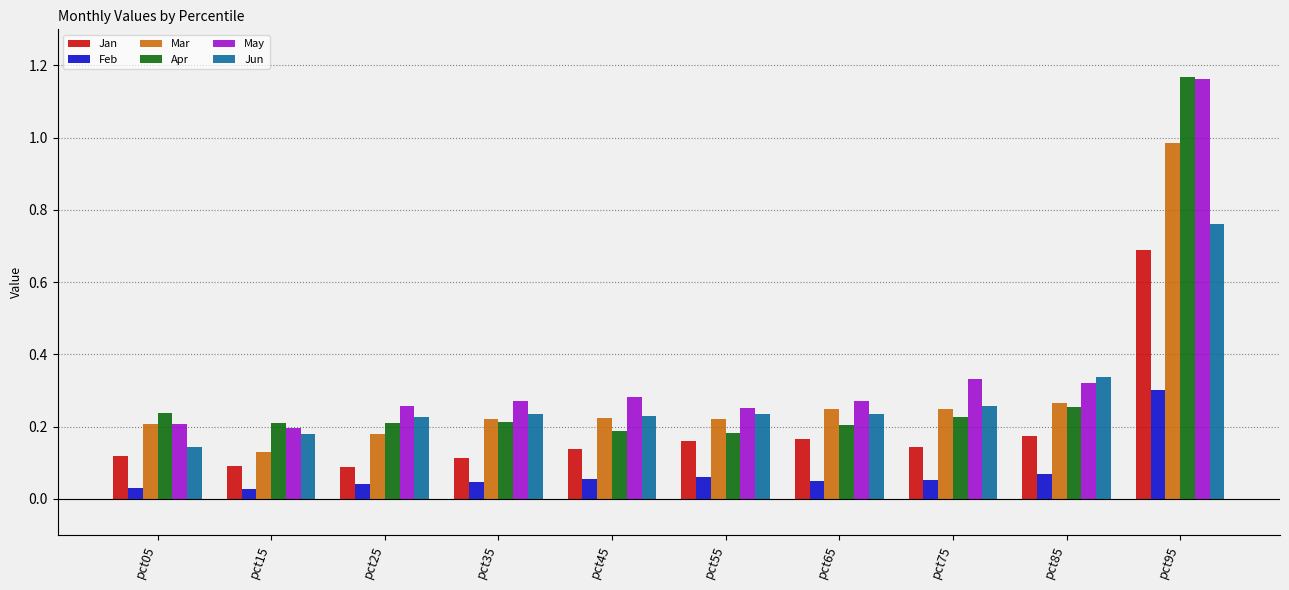

What is the sum of the Jun values at pct25 and pct45?

0.5